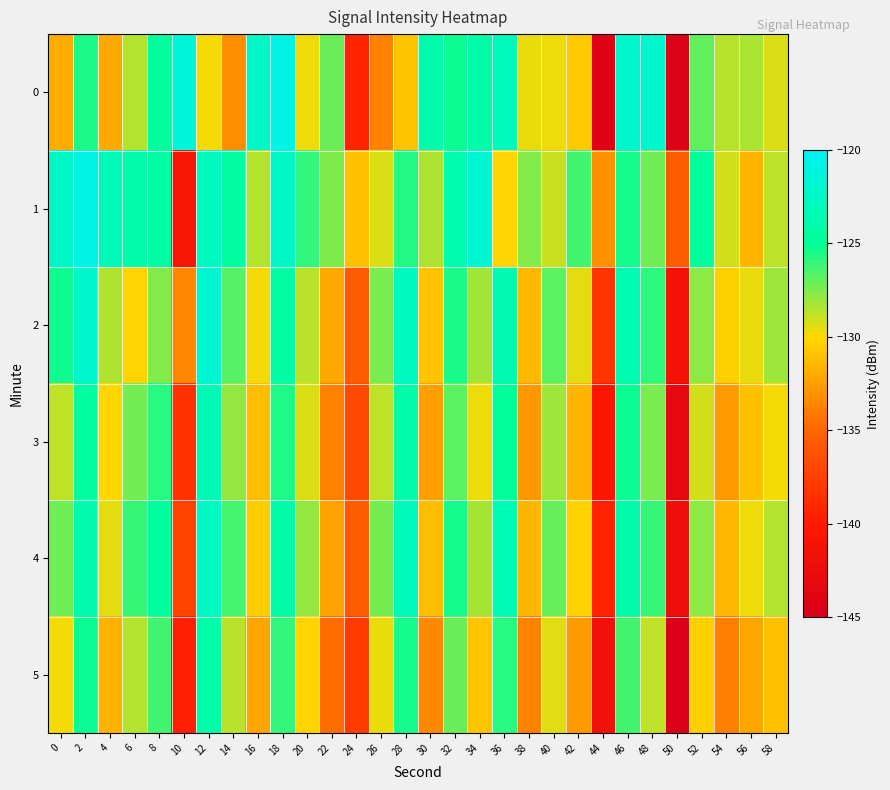

Reading right to left, extract all data points from this chart.

0: 58=-129.3	56=-128.3	54=-128.6	52=-126.9	50=-144.6	48=-122.0	46=-122.0	44=-144.2	42=-130.6	40=-129.7	38=-129.7	36=-123.0	34=-124.2	32=-125.2	30=-124.0	28=-130.9	26=-133.7	24=-139.3	22=-127.1	20=-129.7	18=-120.8	16=-122.4	14=-133.2	12=-129.8	10=-121.3	8=-124.8	6=-128.5	4=-132.1	2=-125.6	0=-131.9
1: 58=-128.7	56=-131.5	54=-129.1	52=-124.8	50=-135.6	48=-127.2	46=-125.4	44=-133.1	42=-126.3	40=-128.9	38=-127.6	36=-130.2	34=-121.8	32=-123.9	30=-128.4	28=-125.7	26=-129.3	24=-131.0	22=-127.5	20=-126.0	18=-122.5	16=-128.5	14=-124.5	12=-122.9	10=-140.7	8=-124.4	6=-124.1	4=-123.3	2=-120.8	0=-122.4
2: 58=-128.1	56=-129.6	54=-130.4	52=-127.8	50=-141.3	48=-125.9	46=-123.6	44=-138.2	42=-129.5	40=-126.8	38=-131.4	36=-123.7	34=-128.2	32=-125.5	30=-130.9	28=-122.8	26=-127.4	24=-135.7	22=-132.1	20=-128.6	18=-124.3	16=-129.8	14=-126.7	12=-121.9	10=-133.5	8=-127.6	6=-130.2	4=-128.4	2=-122.1	0=-125.3
3: 58=-129.8	56=-131.0	54=-132.7	52=-129.1	50=-143.2	48=-127.4	46=-125.2	44=-140.5	42=-131.6	40=-128.1	38=-132.8	36=-124.9	34=-129.7	32=-126.8	30=-132.5	28=-124.1	26=-128.7	24=-136.9	22=-133.8	20=-129.3	18=-125.6	16=-131.2	14=-127.9	12=-123.4	10=-138.4	8=-125.8	6=-127.3	4=-130.1	2=-124.5	0=-128.7
4: 58=-128.5	56=-129.7	54=-131.4	52=-127.8	50=-142.0	48=-126.1	46=-124.0	44=-139.4	42=-130.3	40=-127.0	38=-131.5	36=-123.5	34=-128.3	32=-125.4	30=-131.2	28=-123.0	26=-127.3	24=-135.6	22=-132.4	20=-127.9	18=-124.2	16=-130.5	14=-126.4	12=-122.6	10=-137.3	8=-124.7	6=-126.1	4=-129.5	2=-123.8	0=-127.2
5: 58=-131.0	56=-132.2	54=-133.9	52=-130.4	50=-144.8	48=-128.7	46=-126.3	44=-141.6	42=-132.7	40=-129.4	38=-133.8	36=-125.8	34=-130.8	32=-127.1	30=-133.5	28=-125.4	26=-129.6	24=-137.8	22=-134.7	20=-130.2	18=-126.0	16=-132.3	14=-128.6	12=-124.1	10=-139.6	8=-126.3	6=-128.5	4=-131.7	2=-125.2	0=-129.8